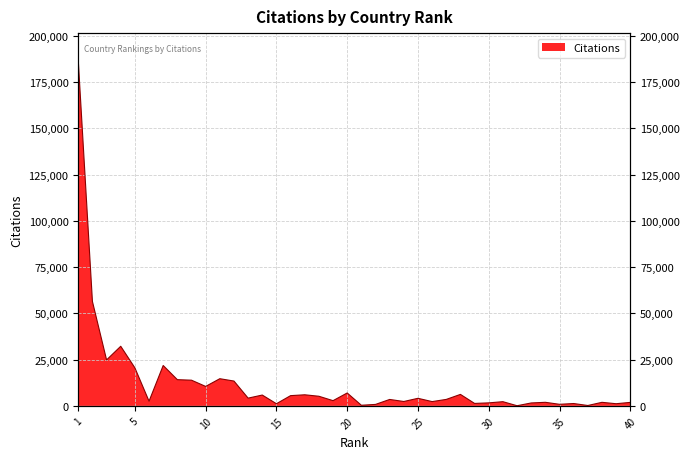

What is the average value?

12209